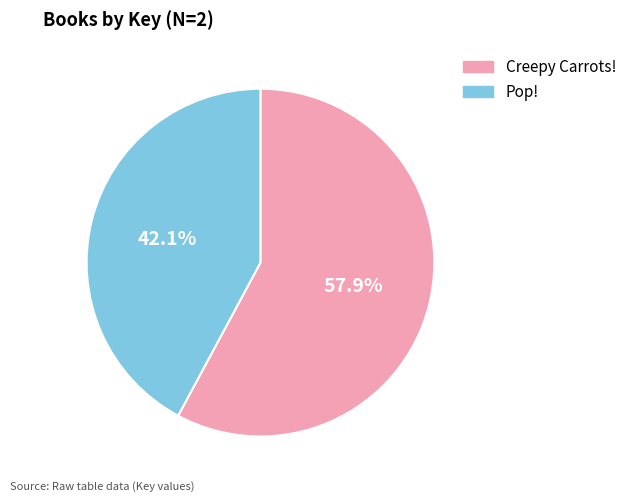

Rank the categories by value from highest to lowest.

Creepy Carrots!, Pop!